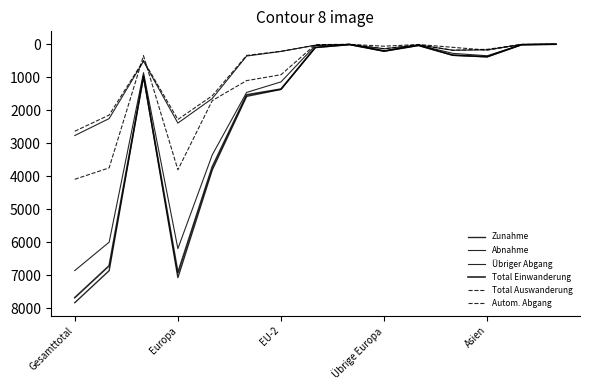

How many lines are shown in the chart?

6